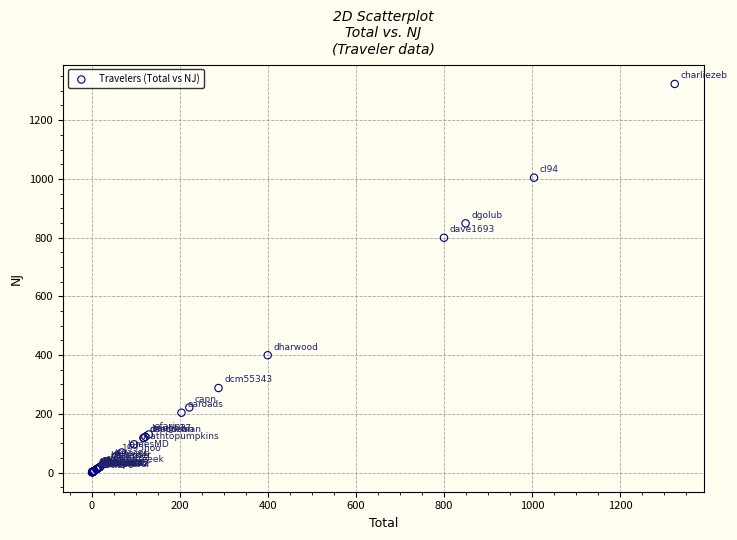

What Y value in the scatter plot is closest to 662?

799.5